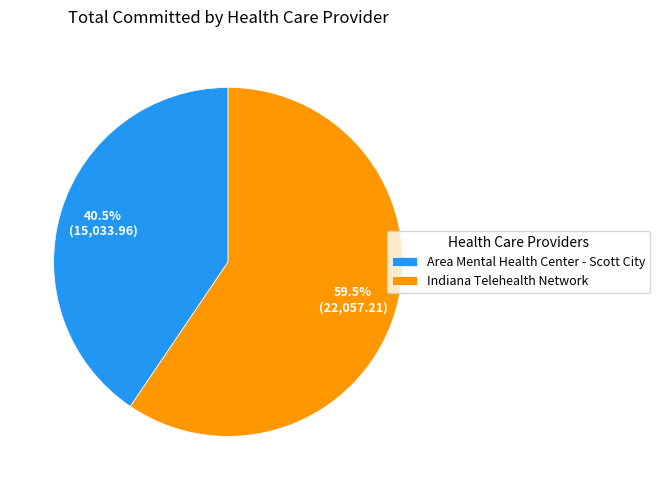

Which category accounts for the majority?

Indiana Telehealth Network